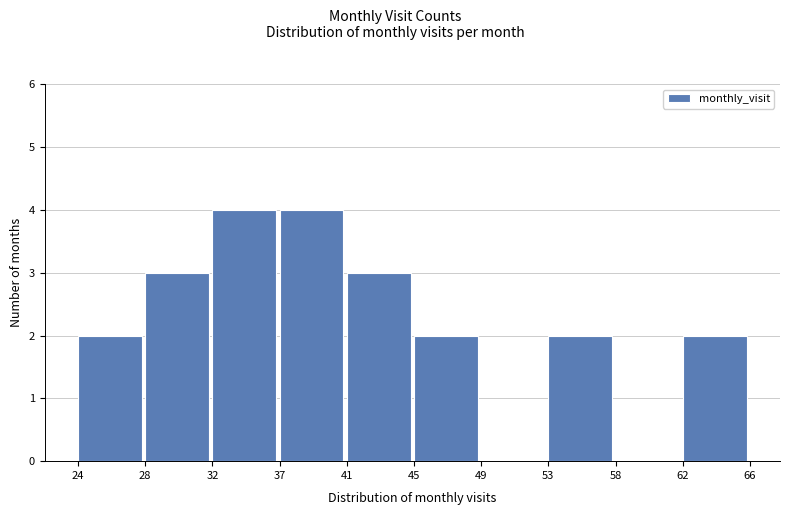

How tall is the bar that spans 32 to 37 on the x-axis? The values are not printed on the chart, so give them approximately, as read against the axis.

4